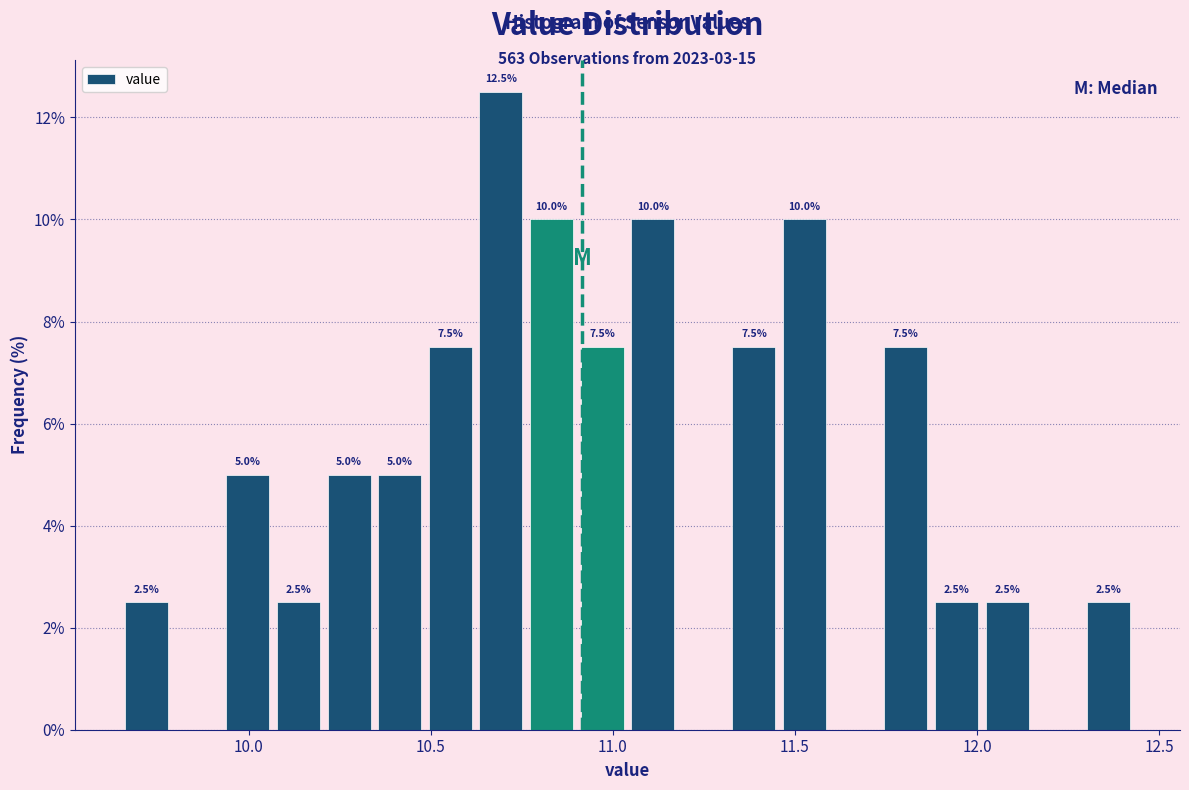

Around what value on the x-axis is the tallest bar? Give the approximate position of its centre, as read against the axis.

10.70